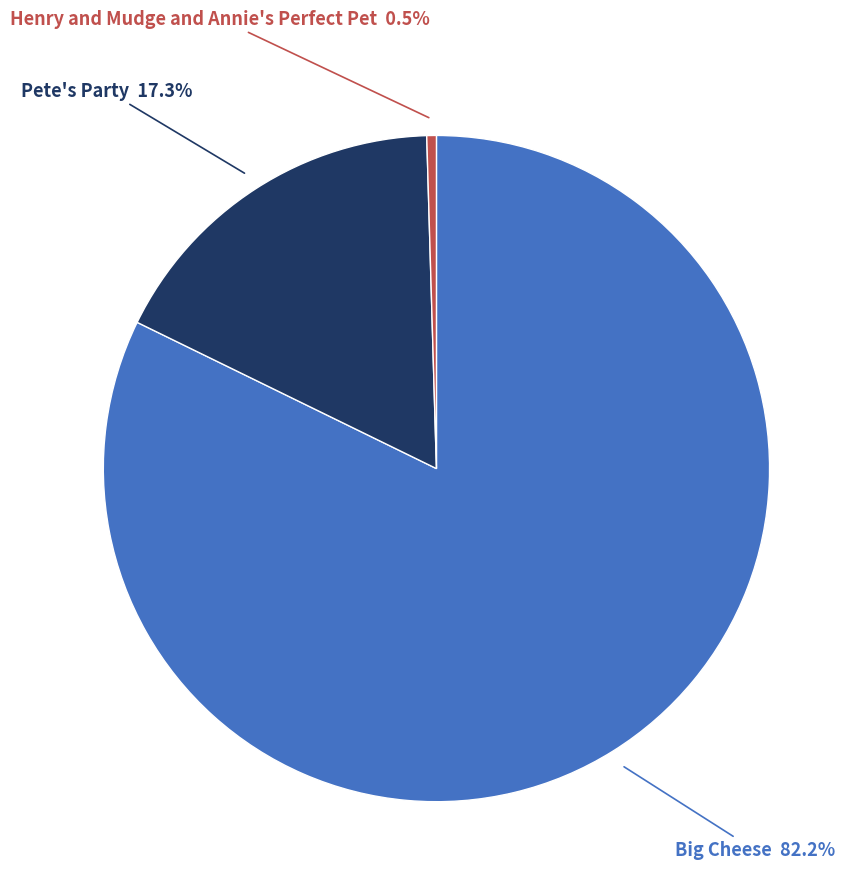

How many slices are in this pie chart?

3